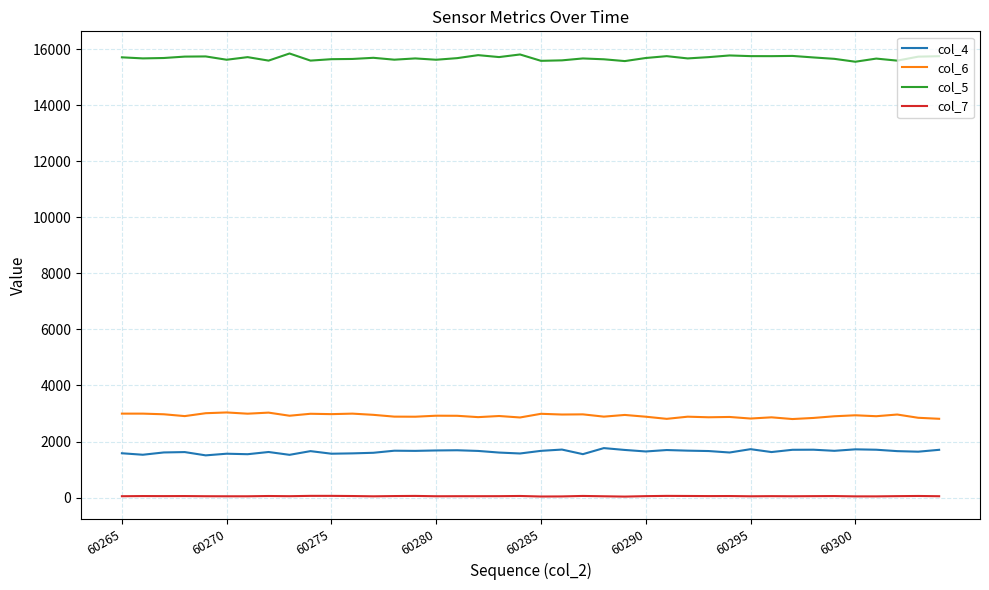

What is the maximum value shown in the chart?

15845